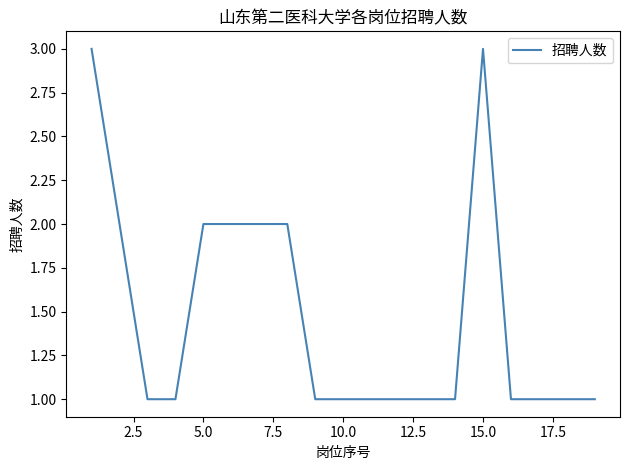

What is the greatest value displayed?

3